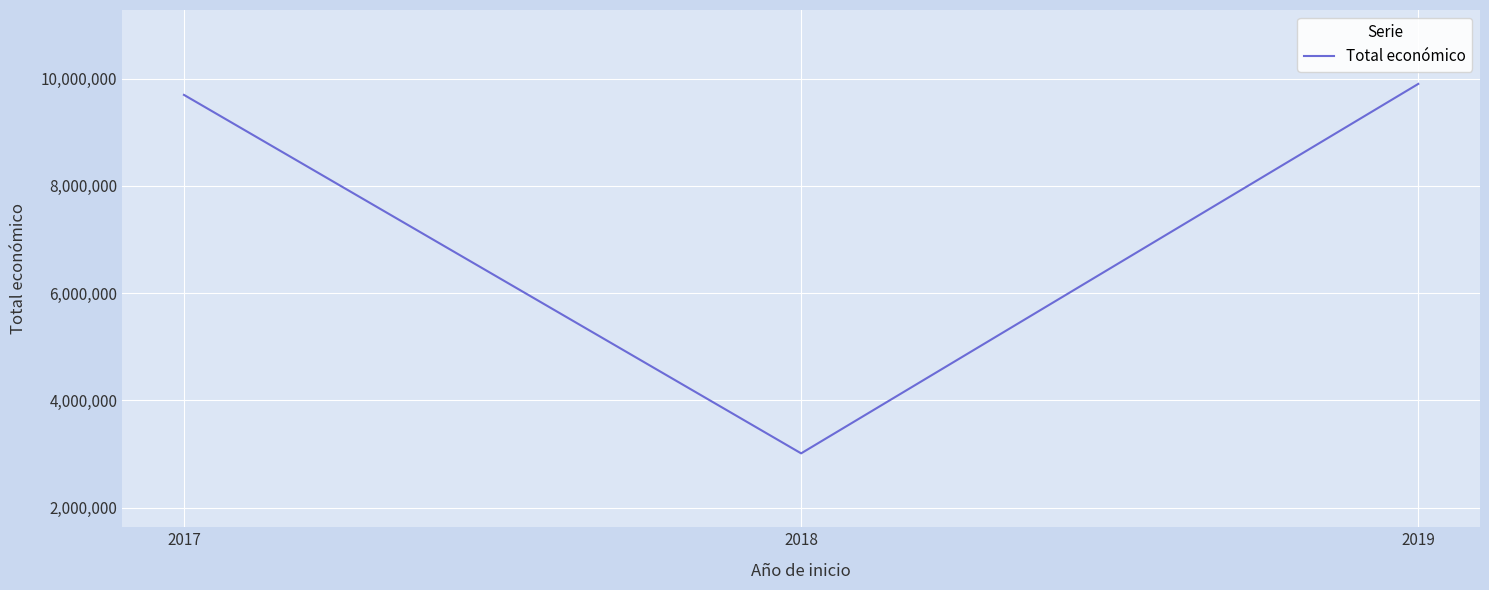

Rank the categories by value from highest to lowest.

2019, 2017, 2018